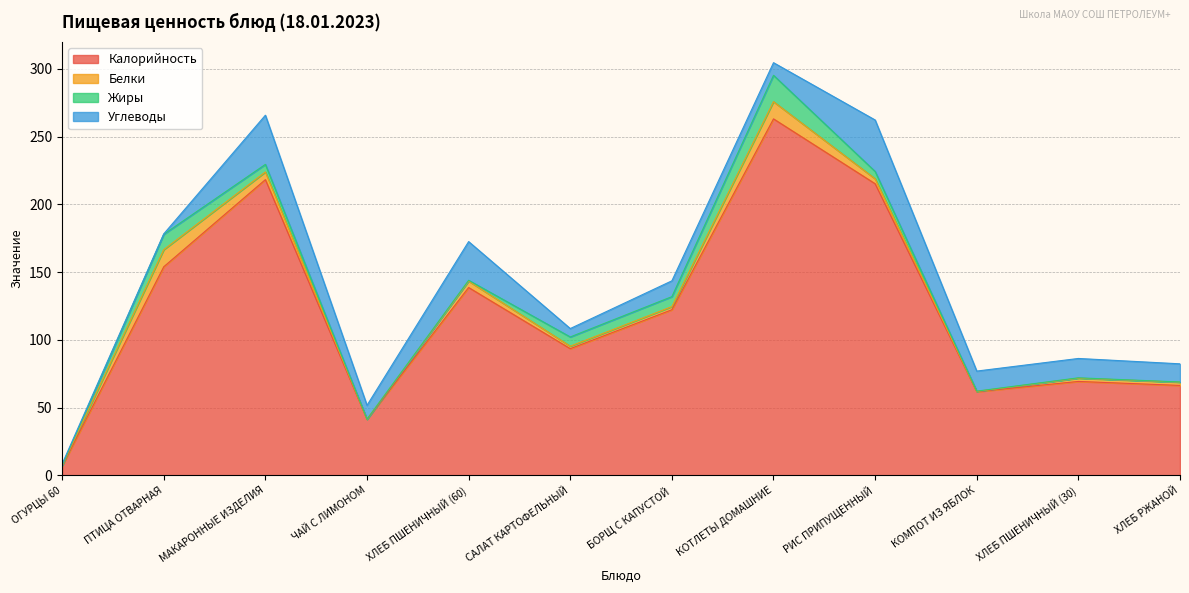

What is the difference between the maximum and minimum values in the Калорийность series?

256.3